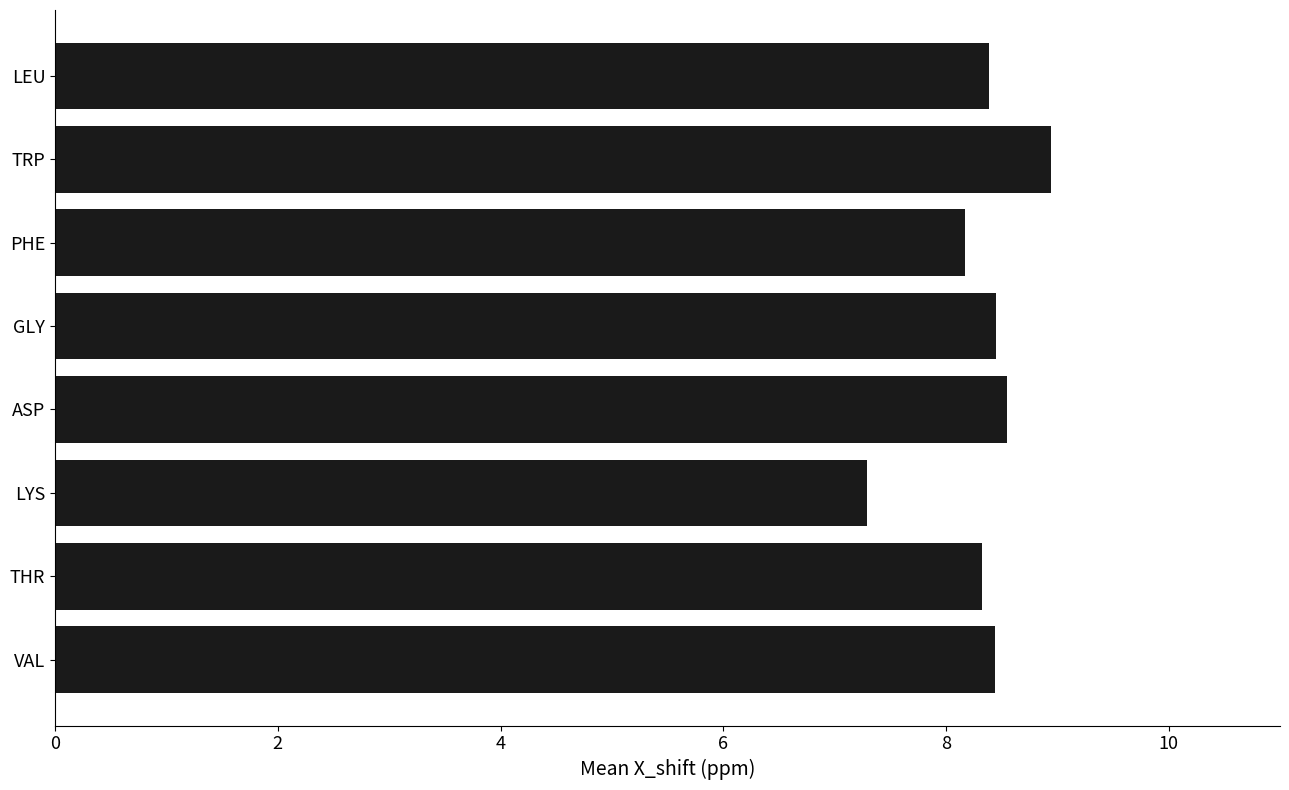

What is the sum of the values at GLY and ASP?

17.0